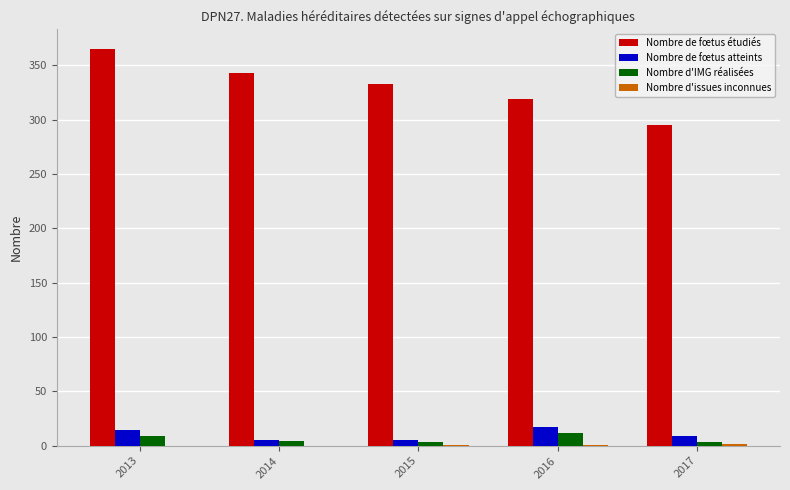

What is the sum of all Nombre d'IMG réalisées values?

31